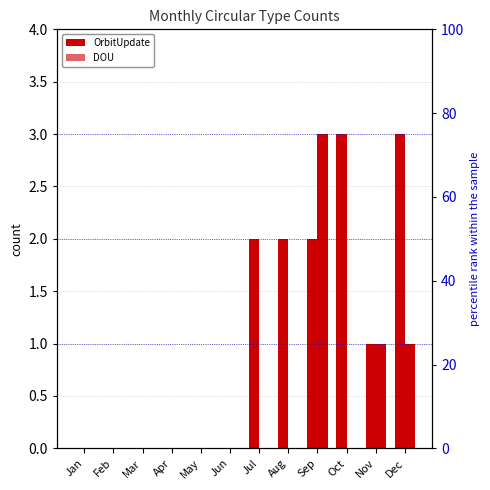

Is it true that DOU equals 0 at Jun?

True